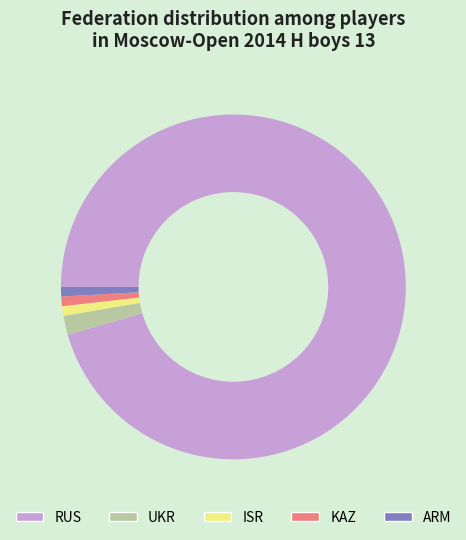

True or false: KAZ accounts for 6% of the total.

False